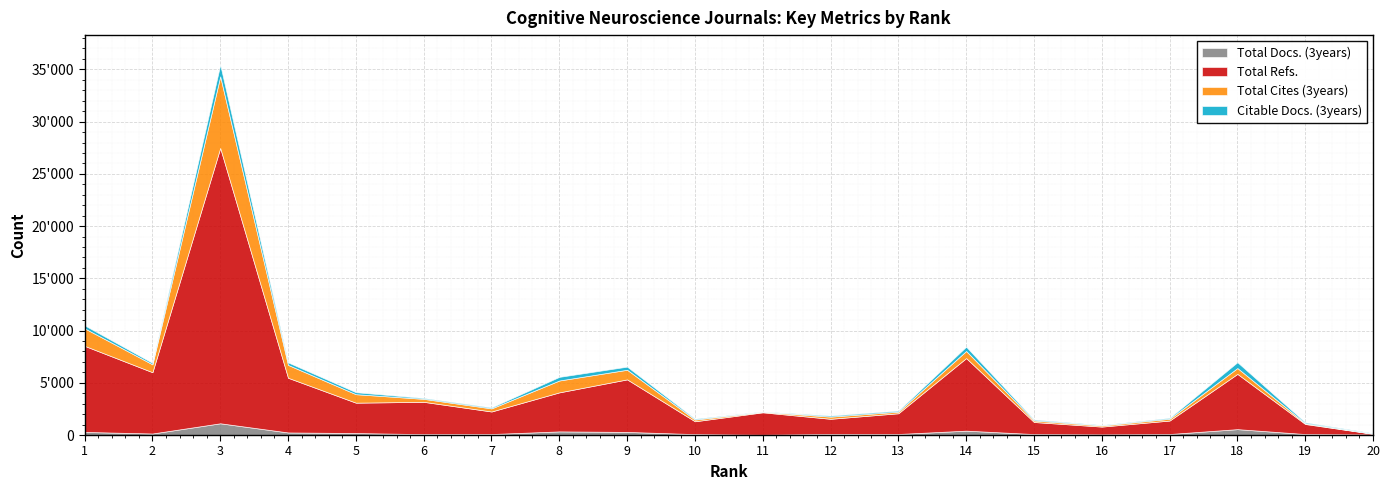

At how many categories does at least one series exceed 6125?

3